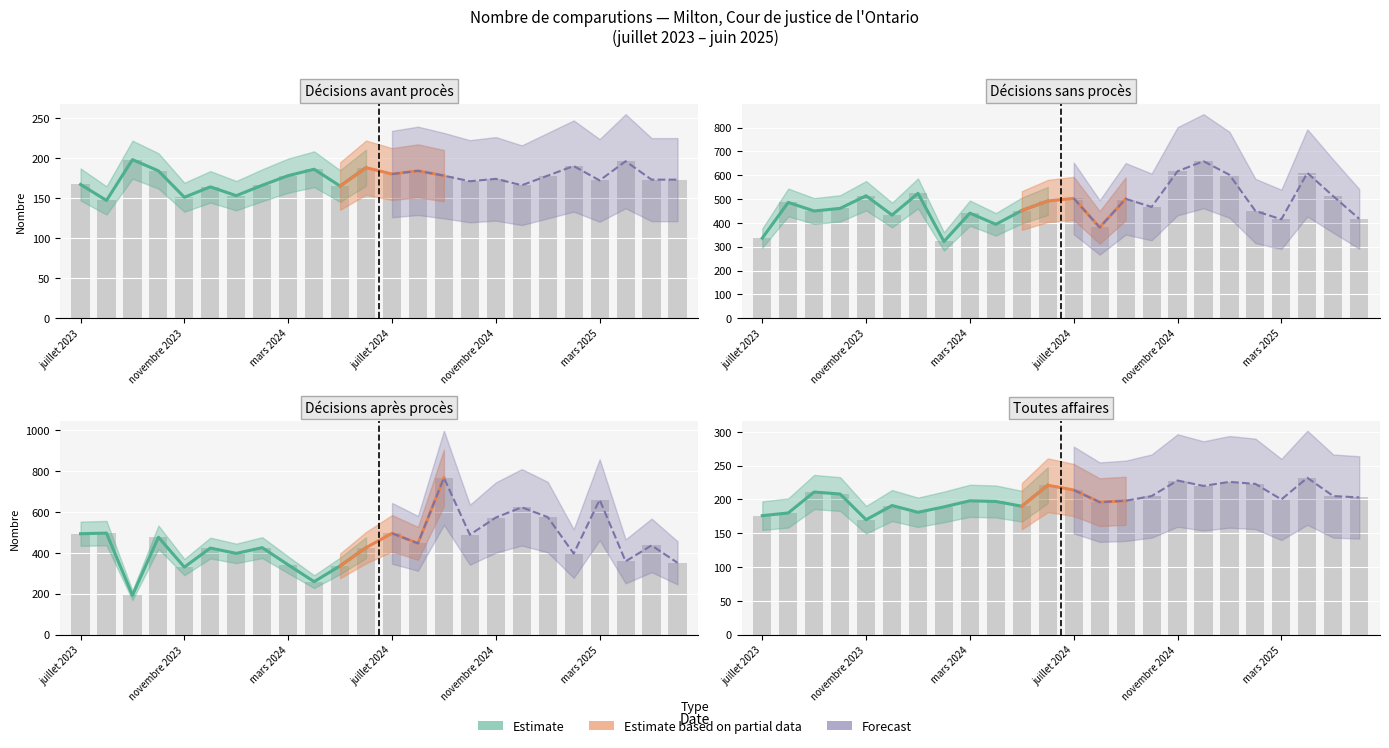

What is the difference between the maximum and minimum values in the Décisions sans procès series?

337